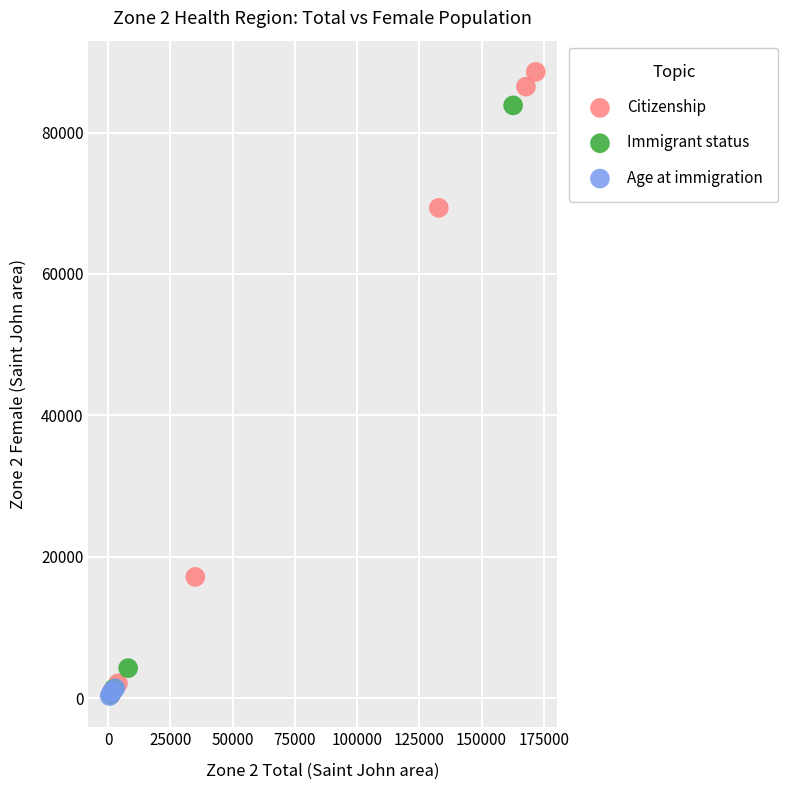

Which series contains the highest Y value?

Citizenship